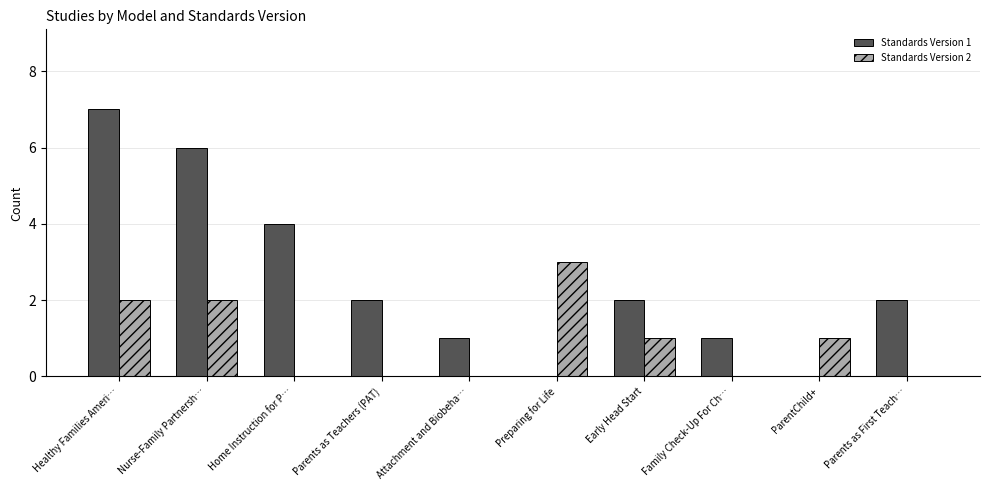

What is the spread (max minus min) of values at Parents as Teachers (PAT)?

2